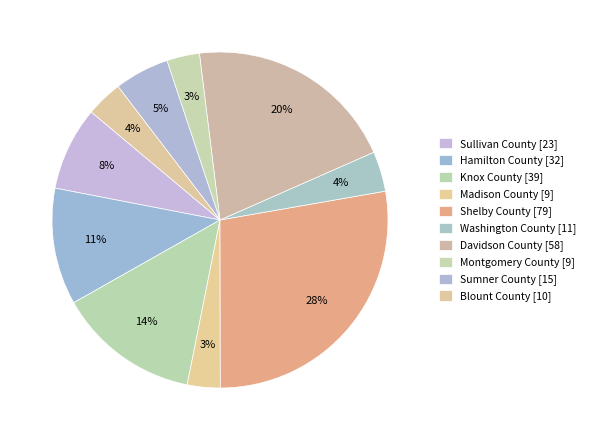

Approximately how many times larger is the value at Knox County compared to Madison County?

4.3